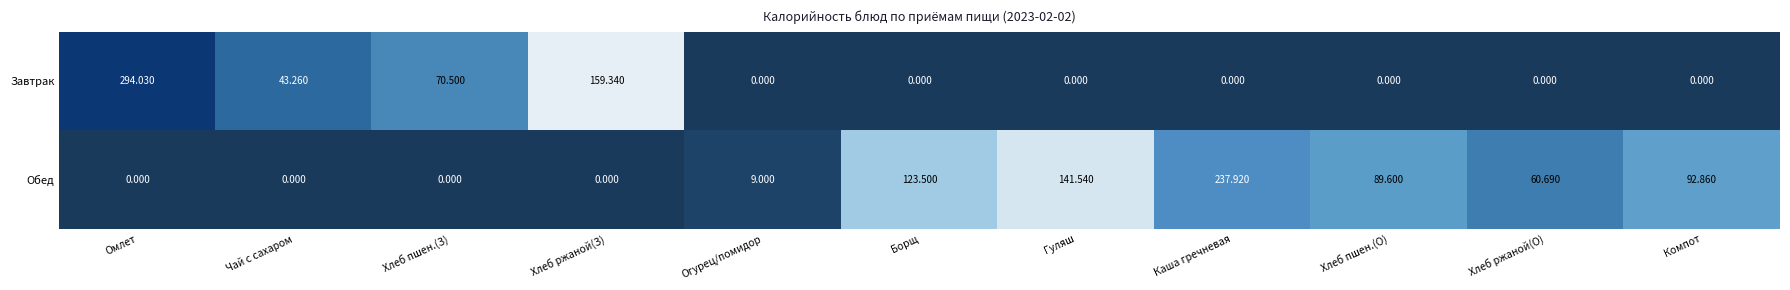

List the series in order of their overall mean, highest first.

Обед, Завтрак